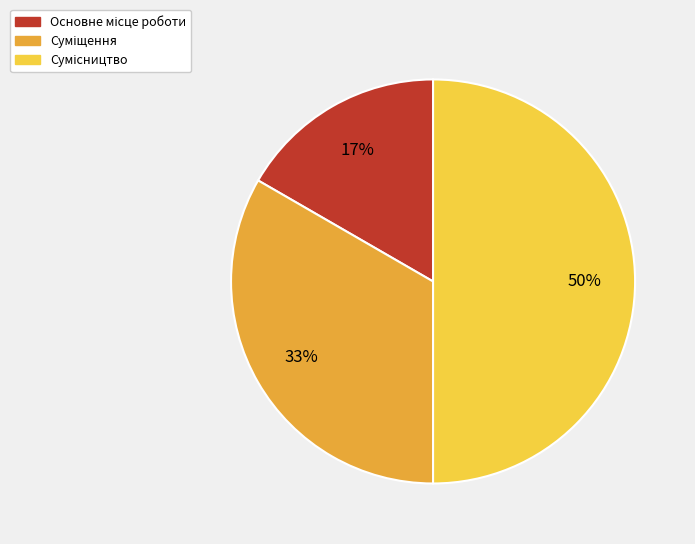

To the nearest percent, what is the average slice percentage?

33%